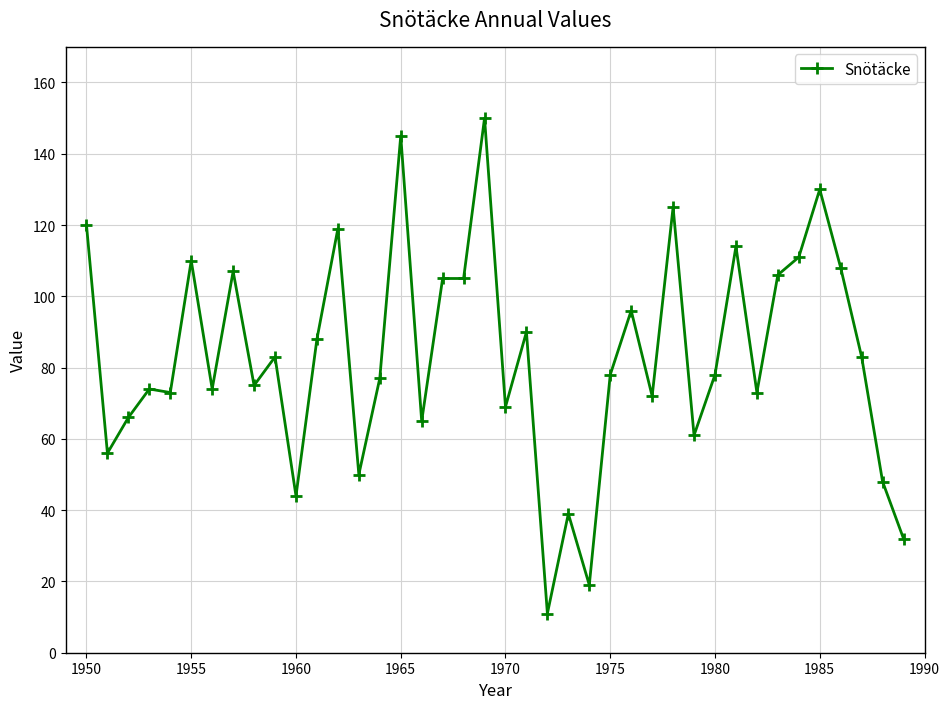

What is the greatest value displayed?

150